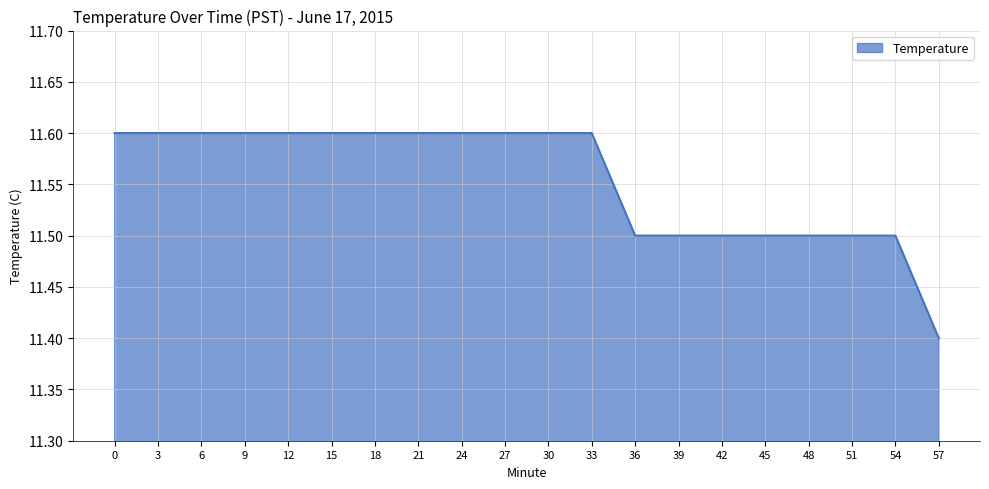

Does the chart have visible grid lines?

Yes